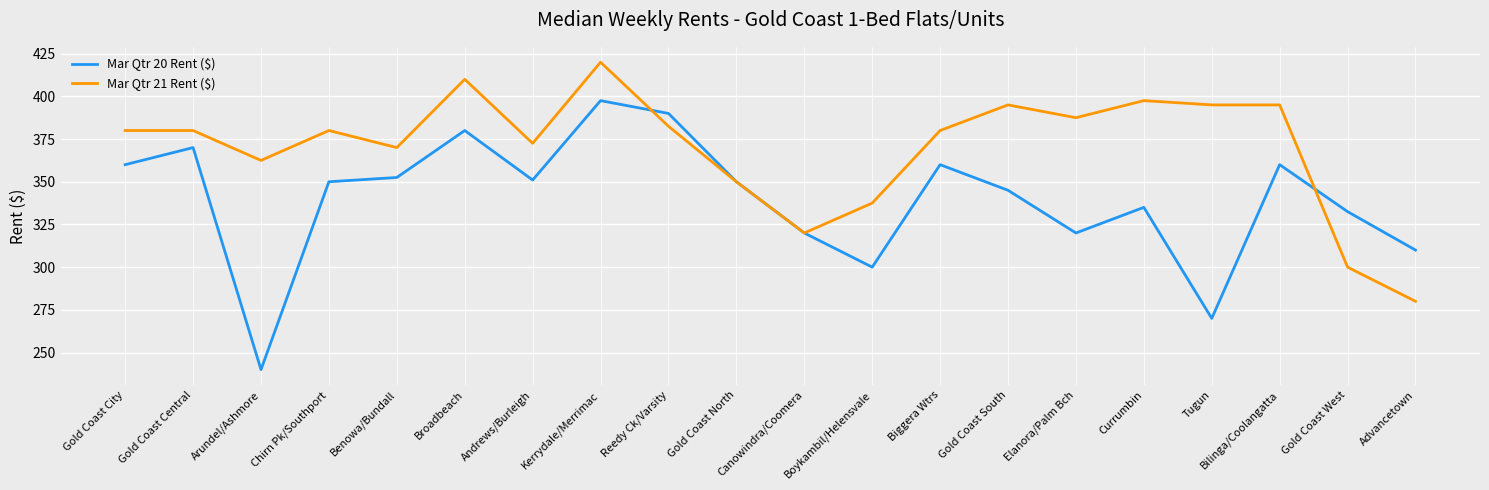

What are all the series names shown in the legend?

Mar Qtr 20 Rent ($), Mar Qtr 21 Rent ($)